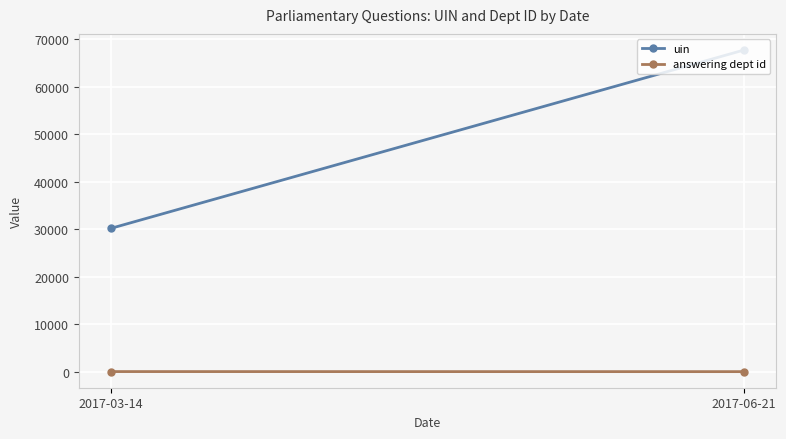

List the series in order of their overall mean, highest first.

uin, answering dept id